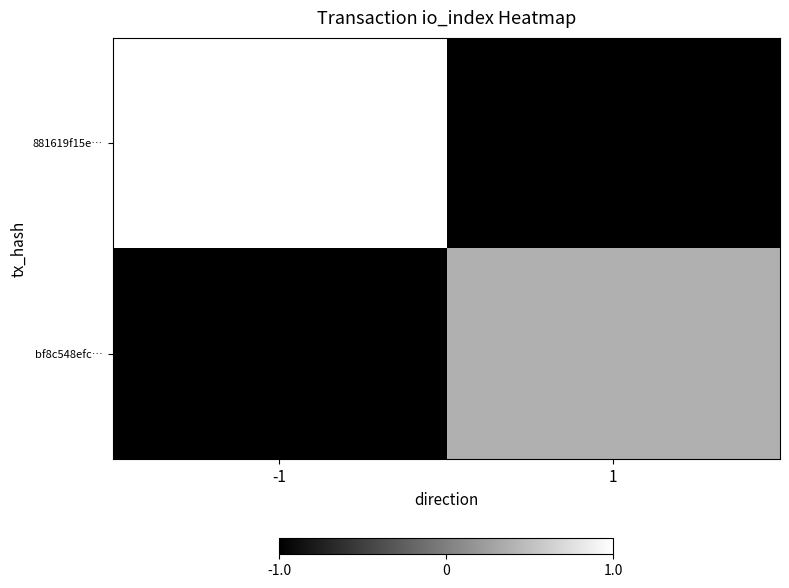

Reading right to left, extract all data points from this chart.

881619f15e…: 1=-1.0	-1=1.0
bf8c548efc…: 1=0.4	-1=-1.0